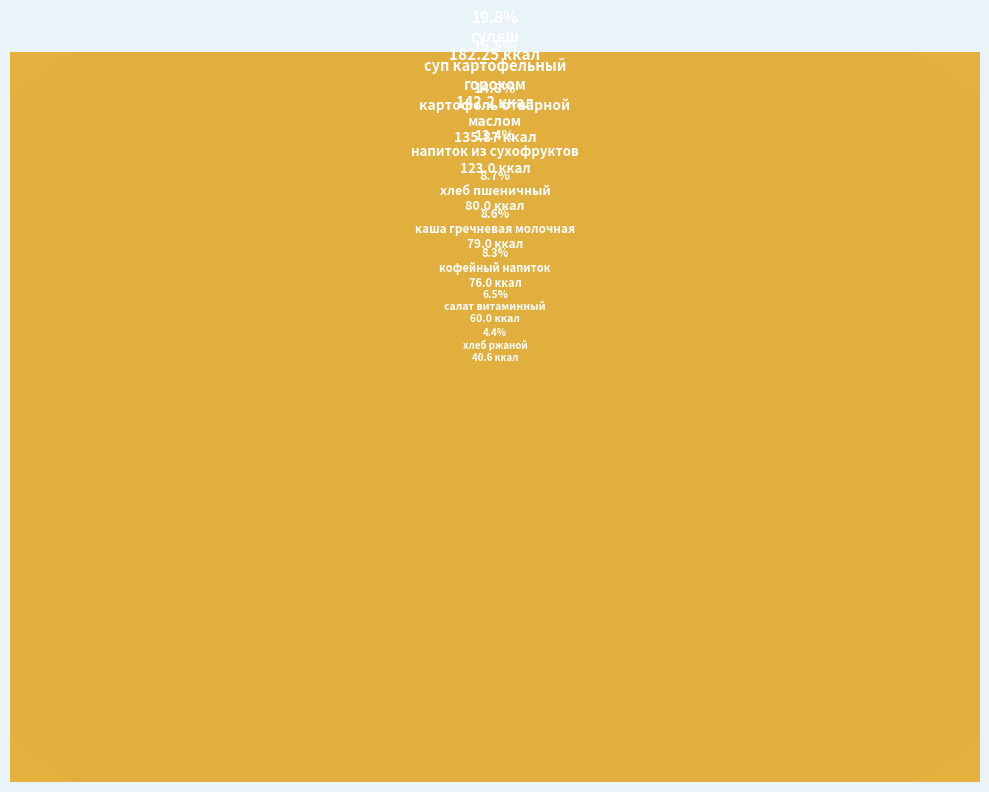

Which has a higher value, каша гречневая молочная or напиток из сухофруктов?

напиток из сухофруктов